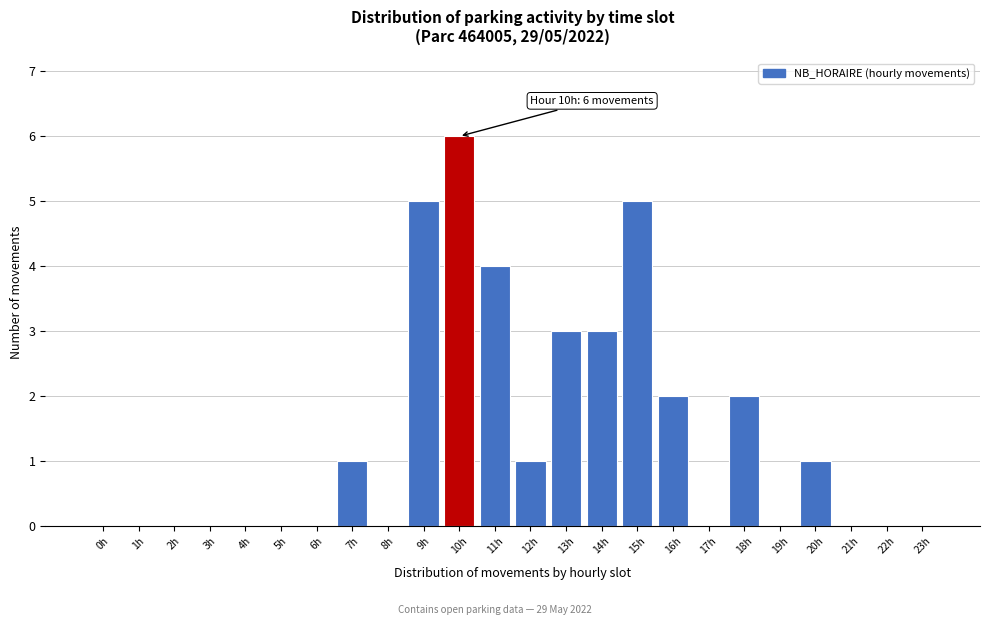

Reading left to right, list all the values displayed in this chart.

0h=0	1h=0	2h=0	3h=0	4h=0	5h=0	6h=0	7h=1	8h=0	9h=5	10h=6	11h=4	12h=1	13h=3	14h=3	15h=5	16h=2	17h=0	18h=2	19h=0	20h=1	21h=0	22h=0	23h=0